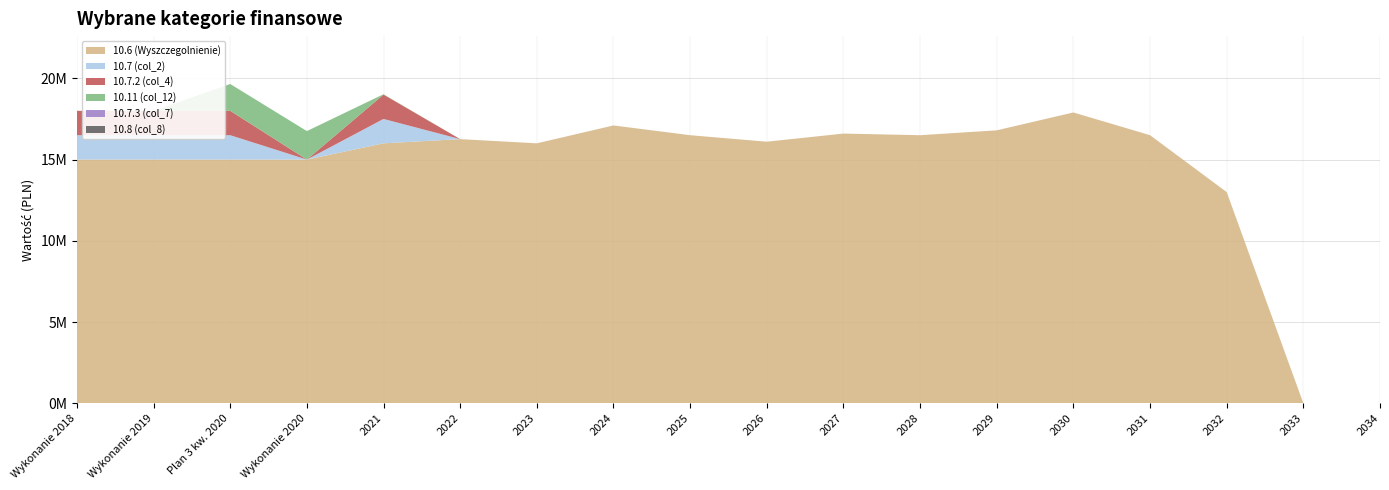

Reading left to right, transcribe all the data shown in this chart.

10.6 (Wyszczegolnienie): 15000000.0	15000000.0	15000000.0	15000000.0	16000000.0	16259000.0	16000000.0	17100000.0	16500000.0	16100000.0	16600000.0	16500000.0	16800000.0	17900000.0	16500000.0	13000000.0	0.0	0.0
10.7 (col_2): 1500000.0	1500000.0	1500000.0	0.0	1500000.0	0.0	0.0	0.0	0.0	0.0	0.0	0.0	0.0	0.0	0.0	0.0	0.0	0.0
10.7.2 (col_4): 1500000.0	1500000.0	1500000.0	0.0	1500000.0	0.0	0.0	0.0	0.0	0.0	0.0	0.0	0.0	0.0	0.0	0.0	0.0	0.0
10.11 (col_12): 0.0	0.0	1650969.7	1753077.5	21476.0	0.0	0.0	0.0	0.0	0.0	0.0	0.0	0.0	0.0	0.0	0.0	0.0	0.0
10.7.3 (col_7): 0.0	0.0	0.0	0.0	0.0	0.0	0.0	0.0	0.0	0.0	0.0	0.0	0.0	0.0	0.0	0.0	0.0	0.0
10.8 (col_8): 0.0	0.0	0.0	0.0	0.0	0.0	0.0	0.0	0.0	0.0	0.0	0.0	0.0	0.0	0.0	0.0	0.0	0.0